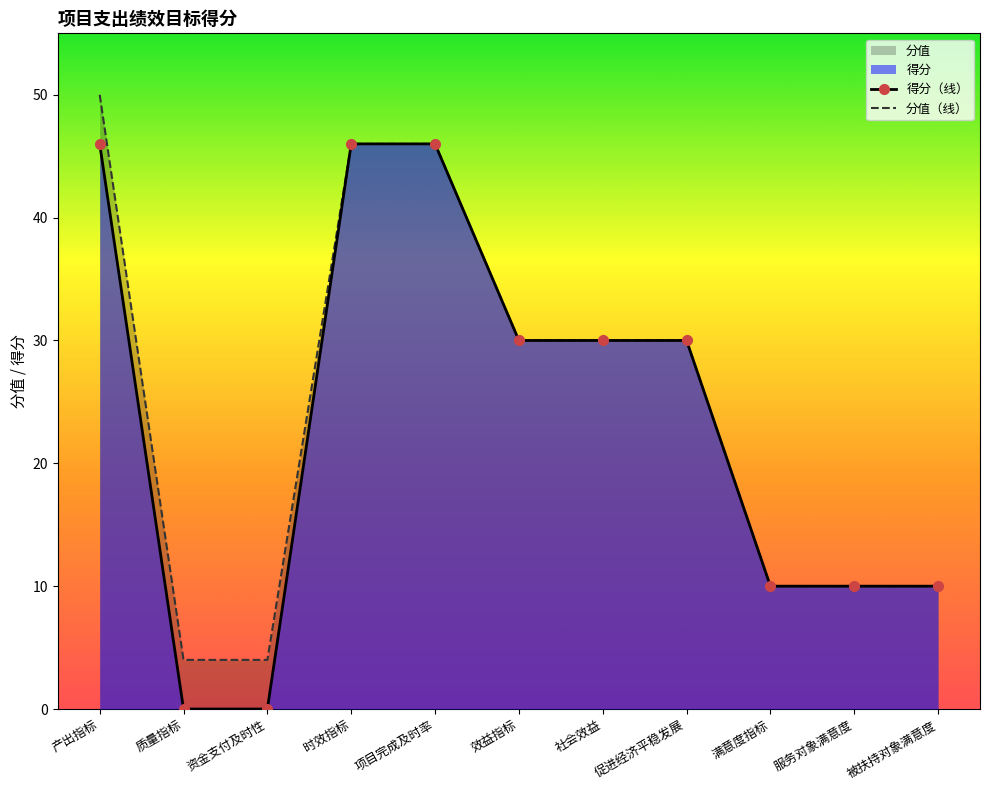

Reading right to left, extract all data points from this chart.

得分（线）: 被扶持对象满意度=10	服务对象满意度=10	满意度指标=10	促进经济平稳发展=30	社会效益=30	效益指标=30	项目完成及时率=46	时效指标=46	资金支付及时性=0	质量指标=0	产出指标=46
分值（线）: 被扶持对象满意度=10	服务对象满意度=10	满意度指标=10	促进经济平稳发展=30	社会效益=30	效益指标=30	项目完成及时率=46	时效指标=46	资金支付及时性=4	质量指标=4	产出指标=50